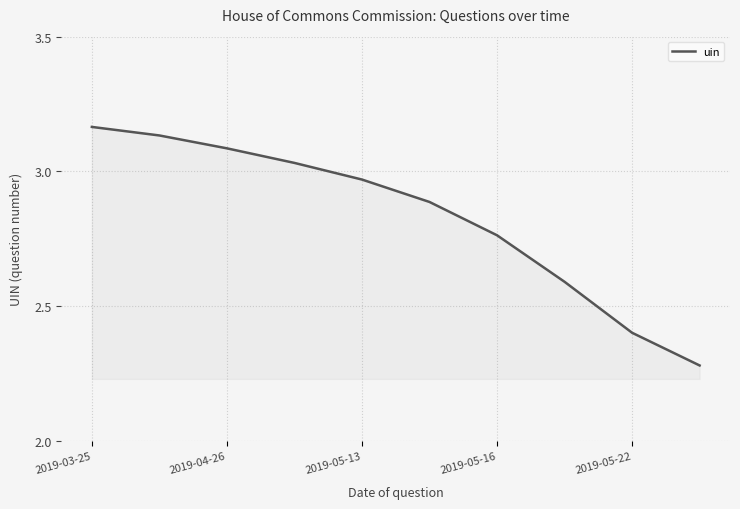

What is the difference between the maximum and minimum values?

0.9